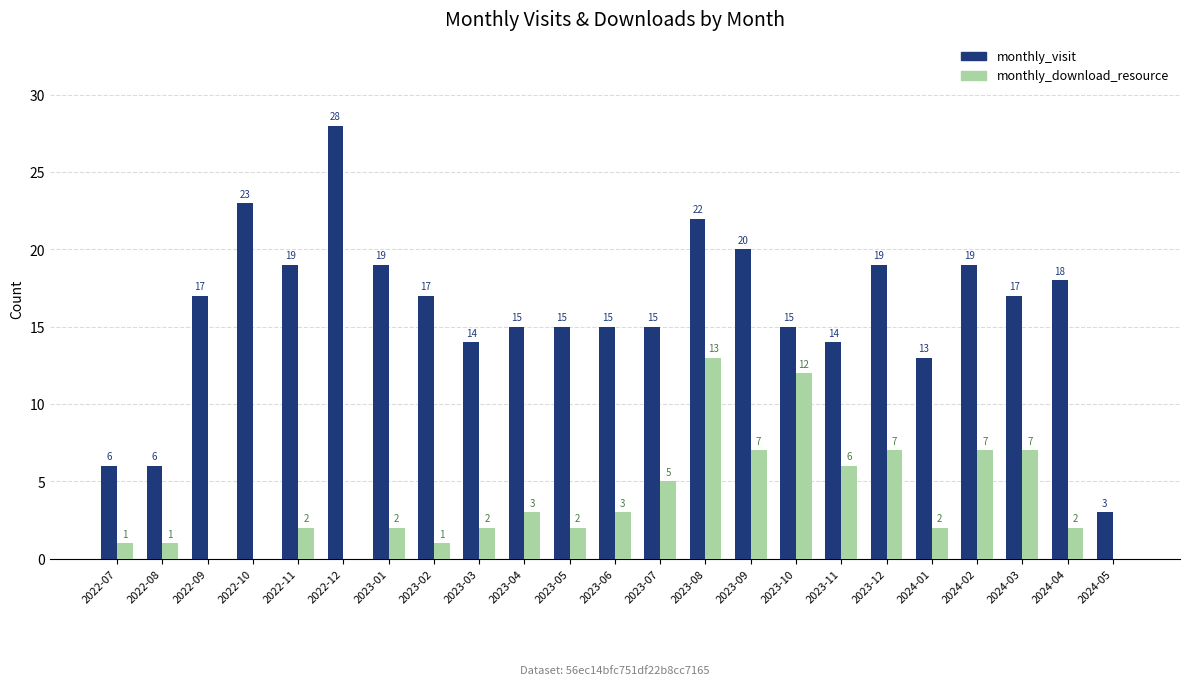

How many categories are shown in the chart?

23